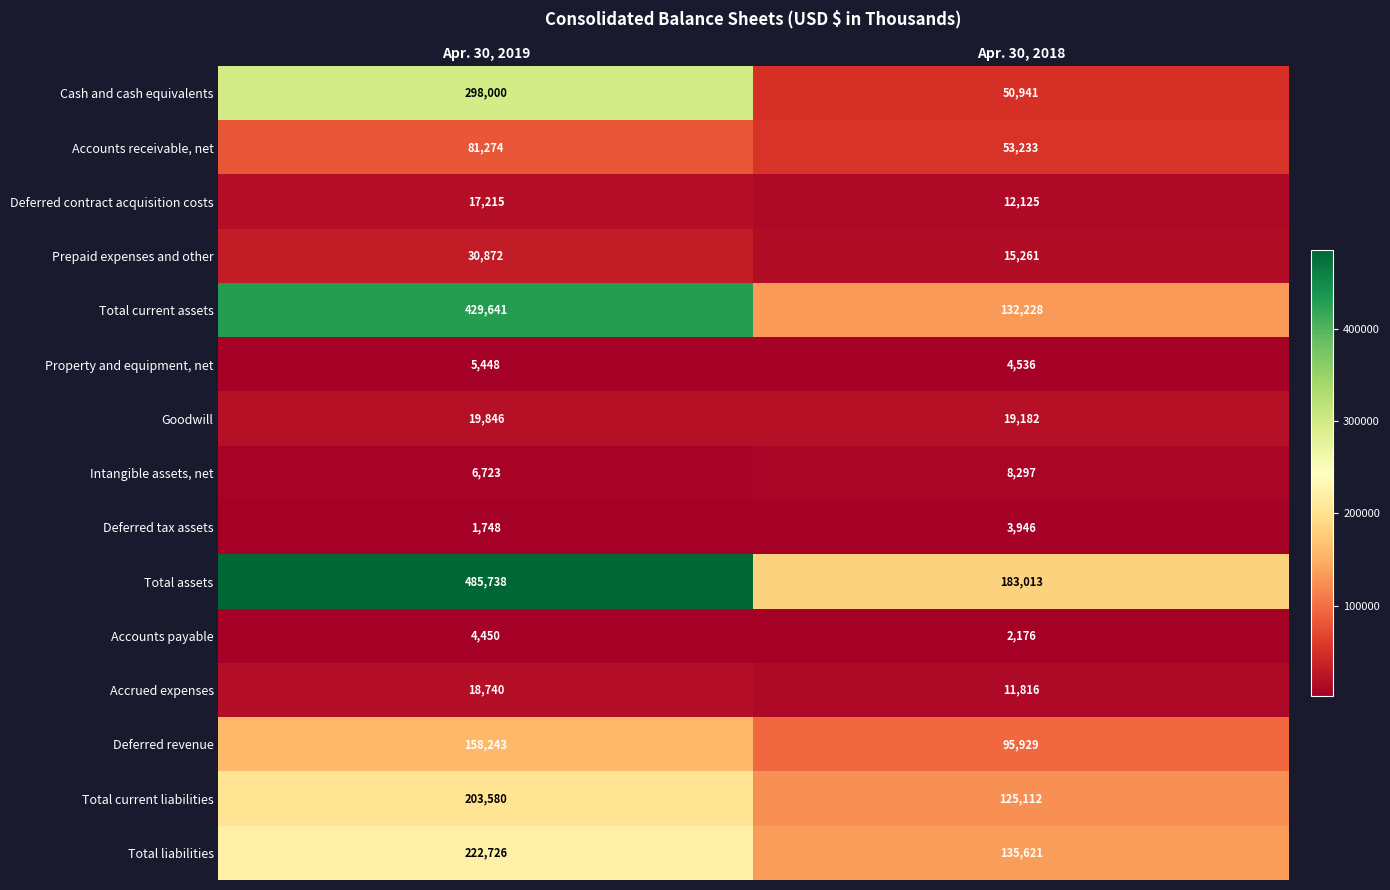

Read the Intangible assets, net value at Apr. 30, 2018, to the nearest 50.

8300